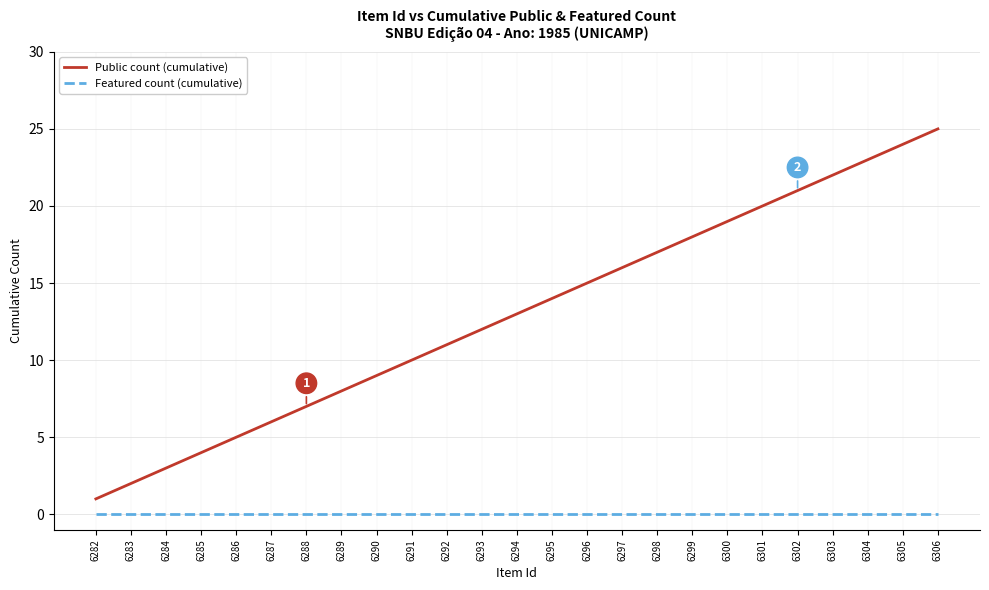

Which series has the widest spread of values?

Public count (cumulative)